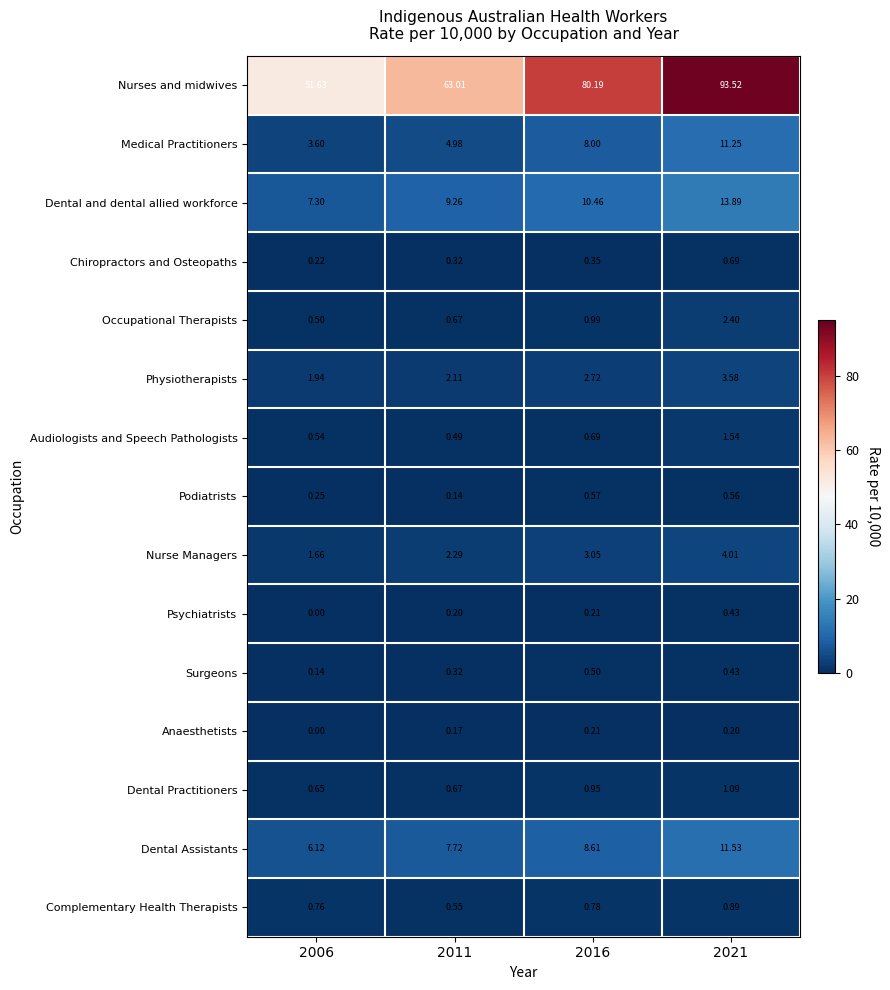

List the series in order of their peak value, highest first.

Nurses and midwives, Dental and dental allied workforce, Dental Assistants, Medical Practitioners, Nurse Managers, Physiotherapists, Occupational Therapists, Audiologists and Speech Pathologists, Dental Practitioners, Complementary Health Therapists, Chiropractors and Osteopaths, Podiatrists, Surgeons, Psychiatrists, Anaesthetists